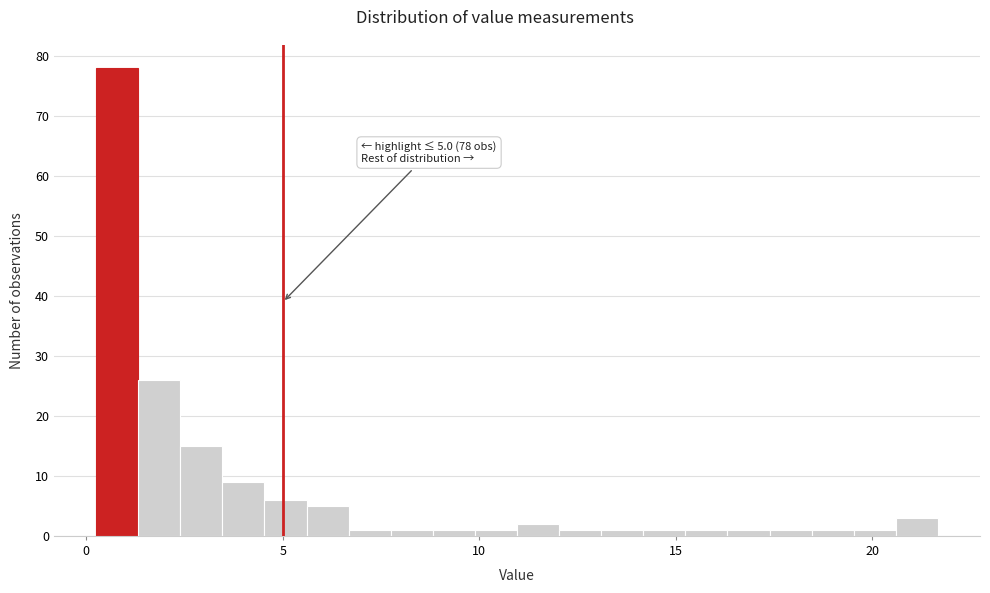

Around what value on the x-axis is the tallest bar? Give the approximate position of its centre, as read against the axis.

1.0